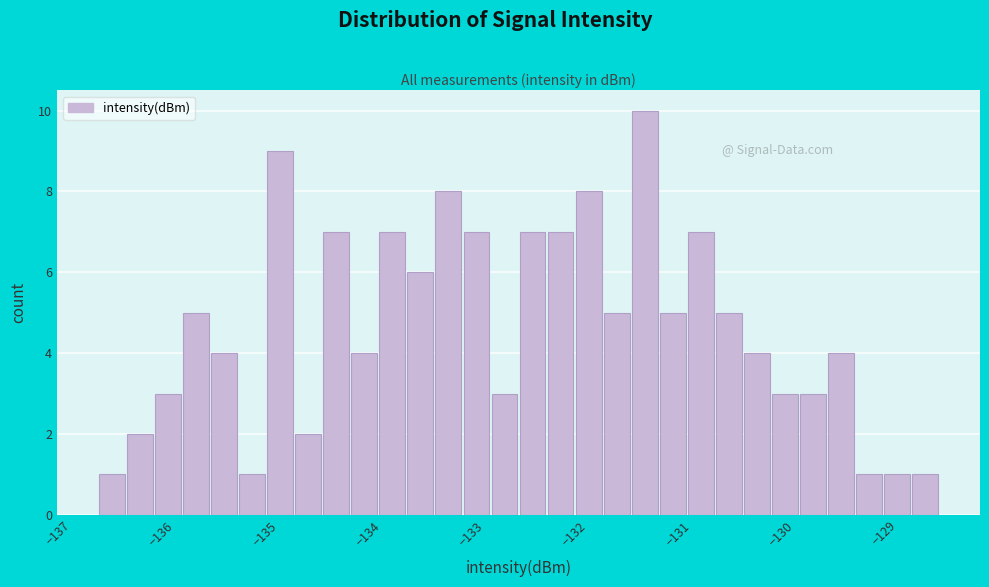

Around what value on the x-axis is the tallest bar? Give the approximate position of its centre, as read against the axis.

-131.3